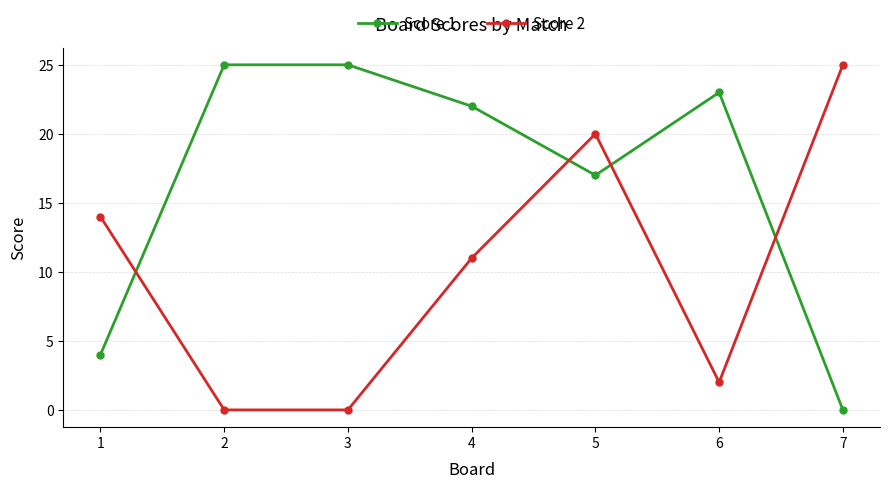

The value of Score 2 at 4 is 2. True or false?

False